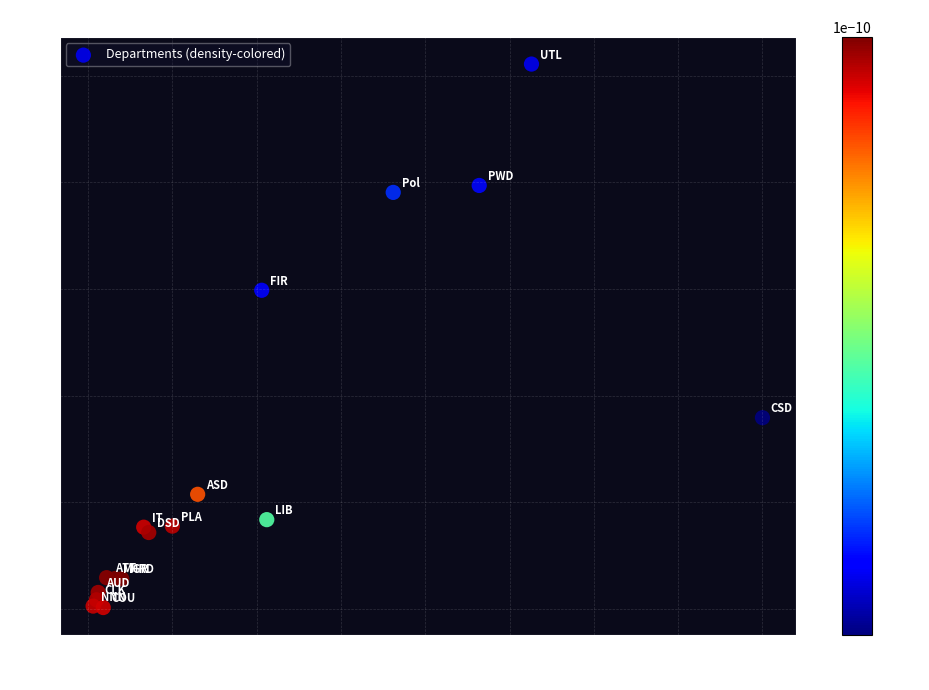

What Y value in the scatter plot is closest to 12810798?

14945165